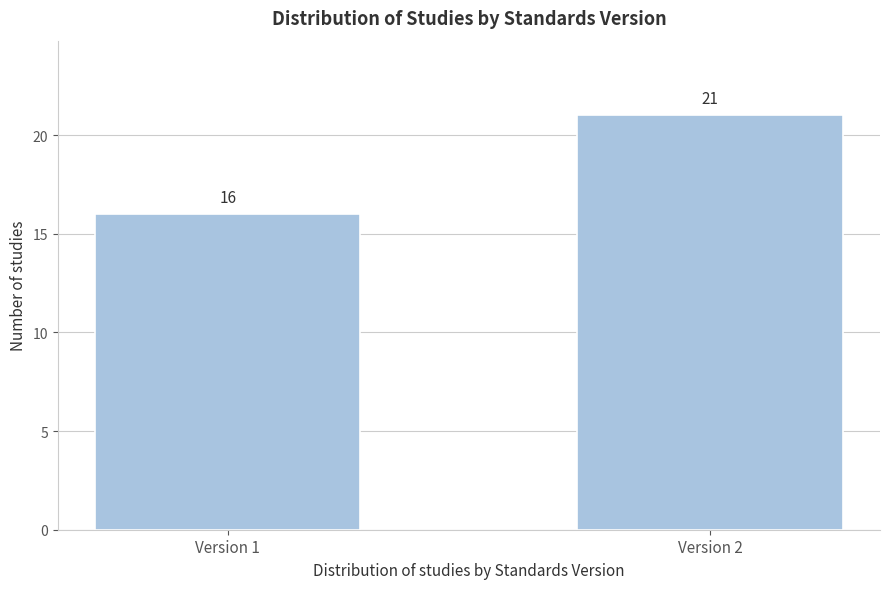

Reading left to right, what are all the values shown in this chart?

16	21